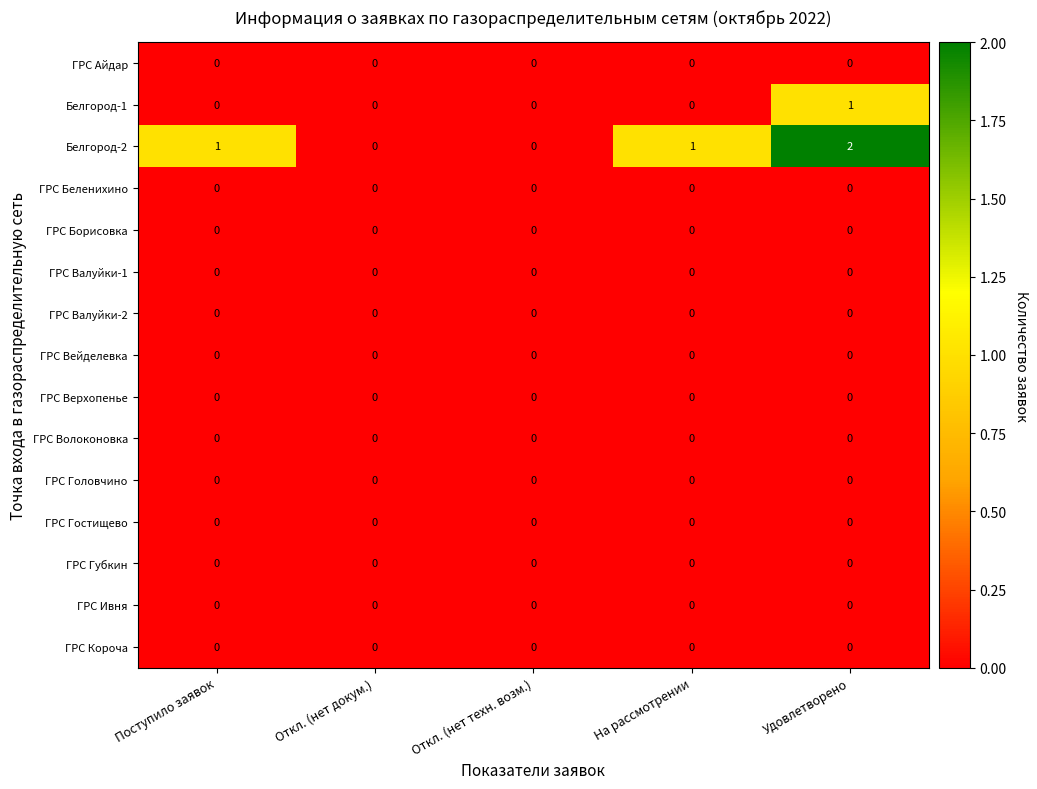

Is the value of ГРС Губкин at Откл. (нет техн. возм.) greater than the value of Белгород-2 at Удовлетворено?

No